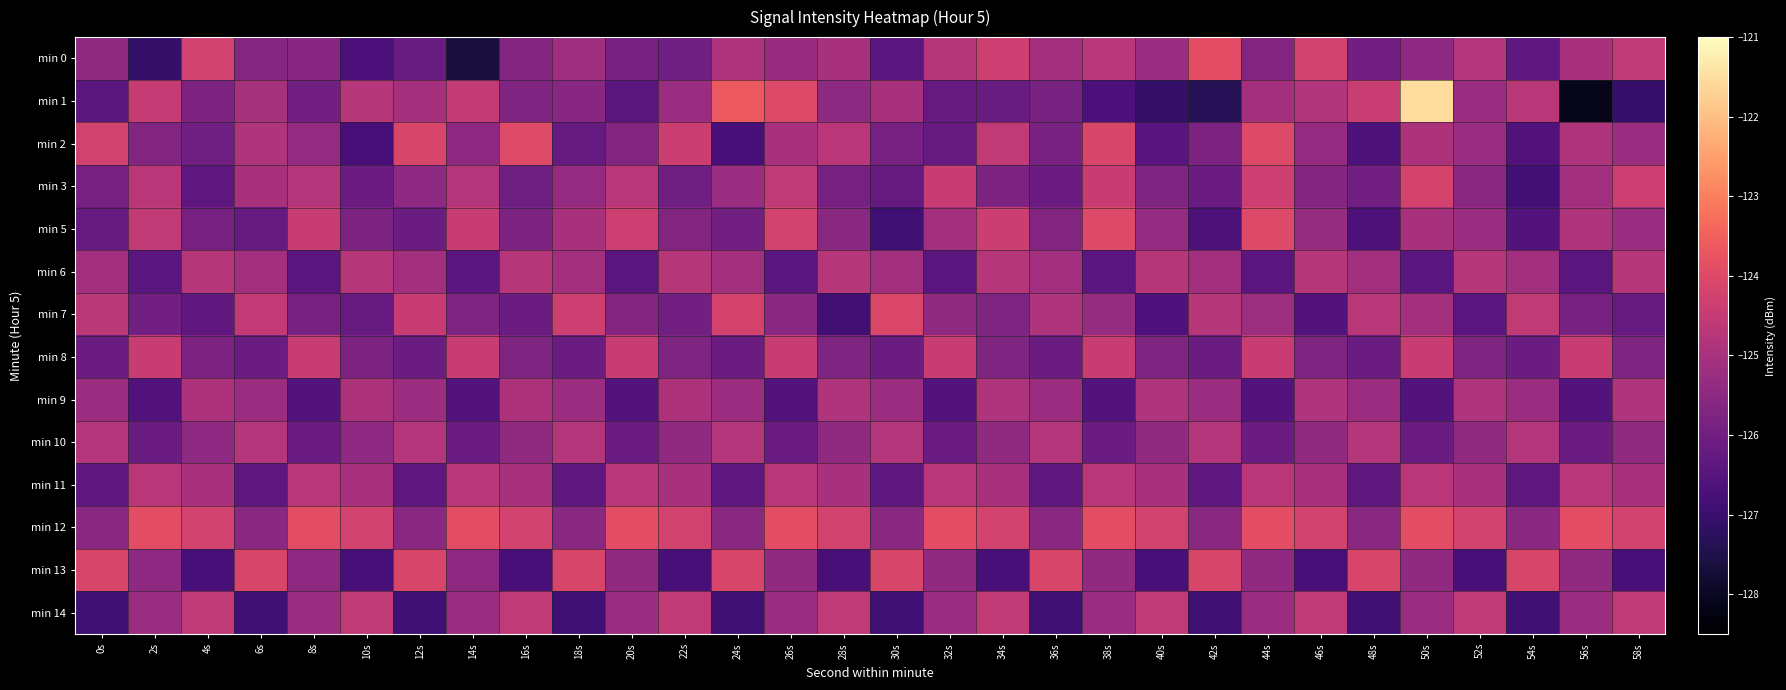

What is the total value across all series at 46s?

-1753.4